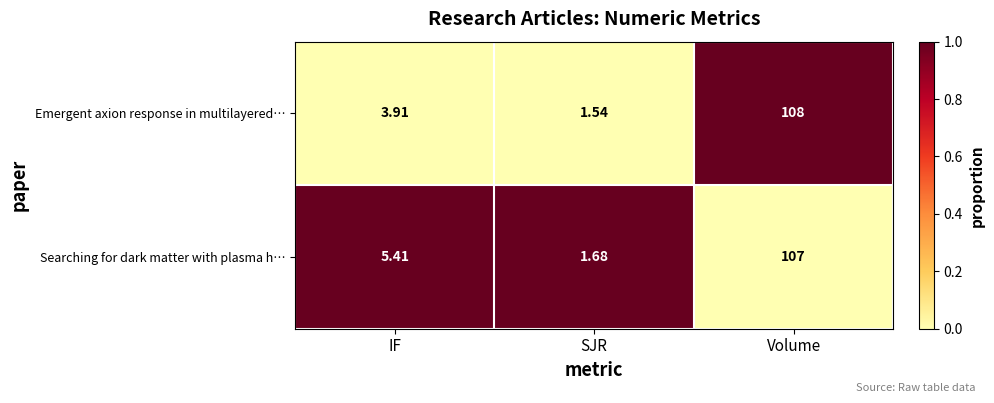

At which category is the sum across all series the highest?

Volume